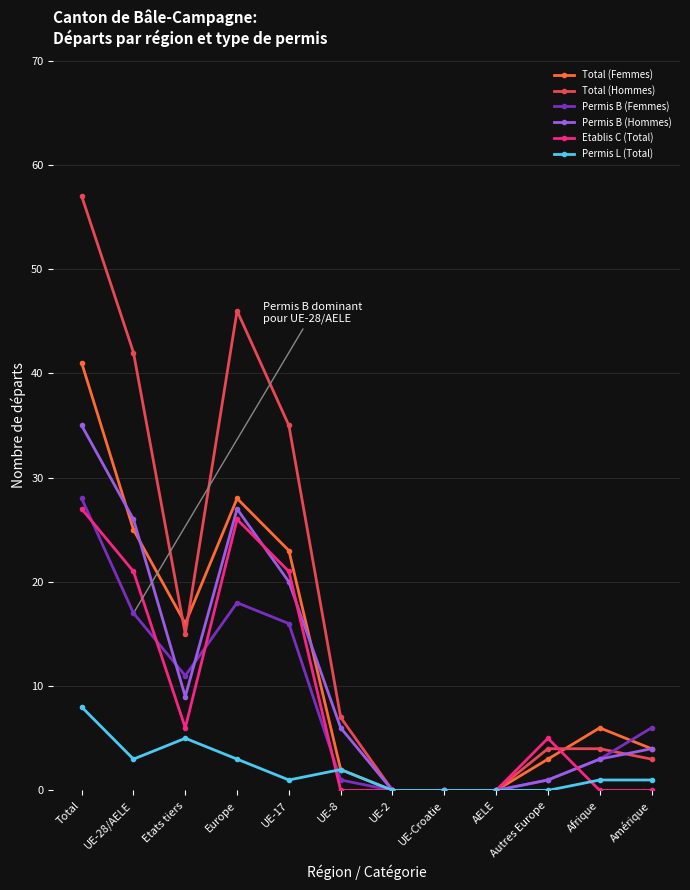

Is this an area chart (filled region under the line)?

No